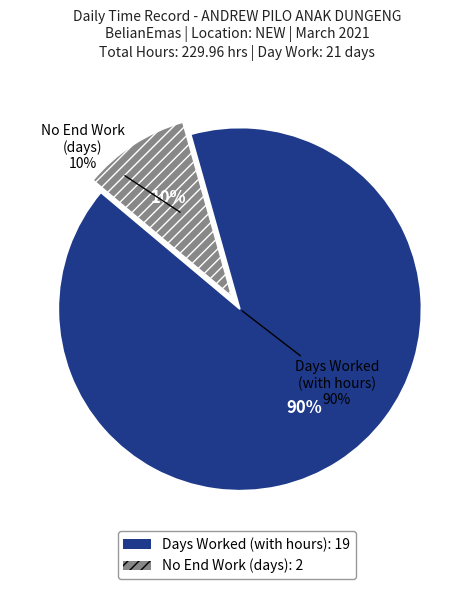

The Day 4 slice represents 1% of the pie. True or false?

False